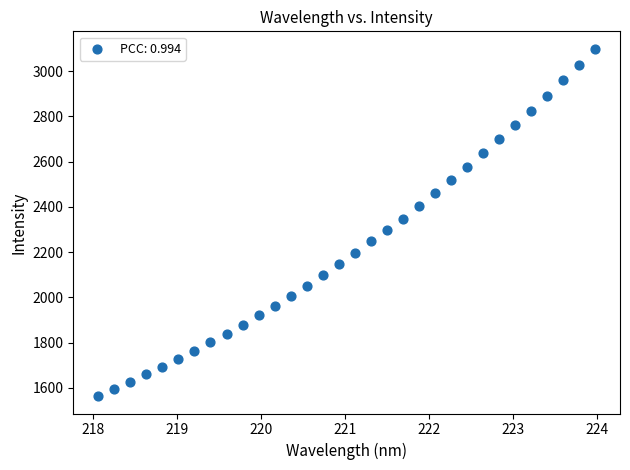

What is the range of Y values (max minus min)?

1536.4